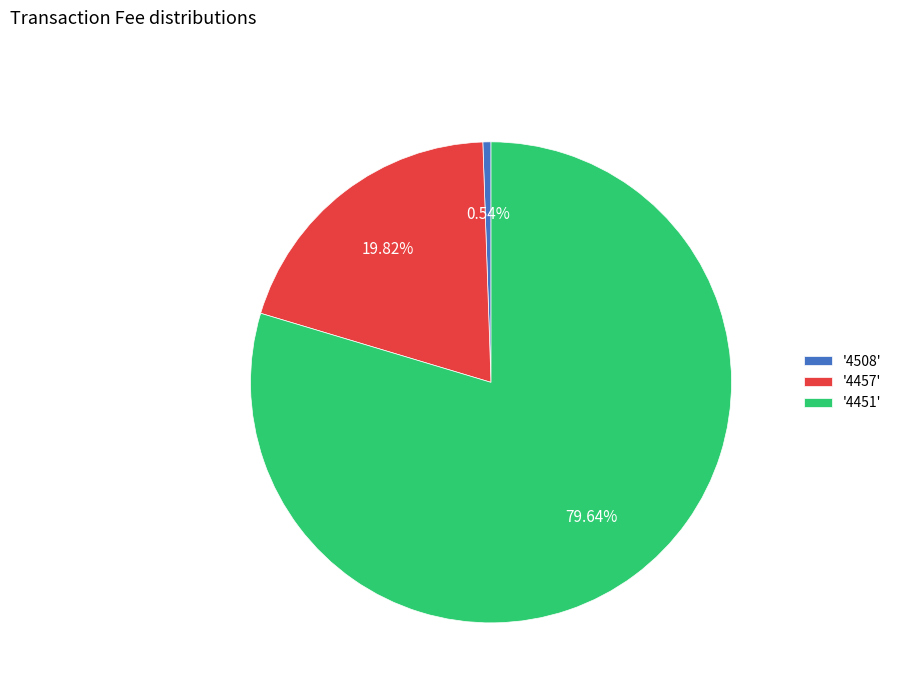

Is the sum of '4451' and '4457' greater than half?

Yes